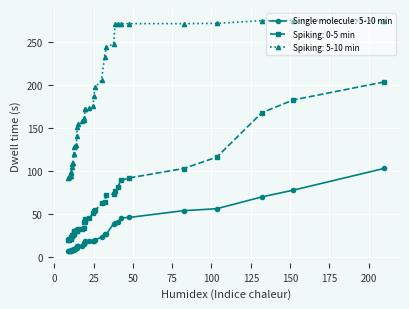

Does the chart display data point markers on the line(s)?

Yes